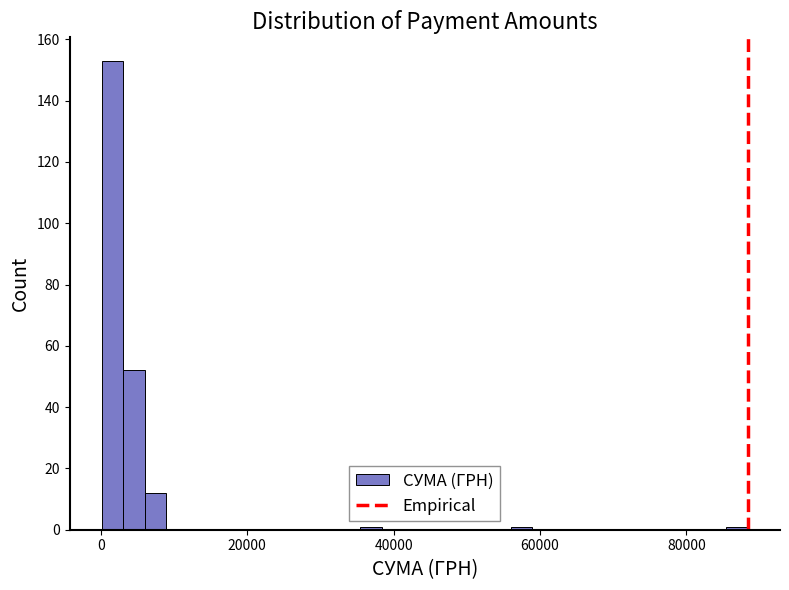

Read against the x-axis, roughly where is the centre of the tallest bar?

2000